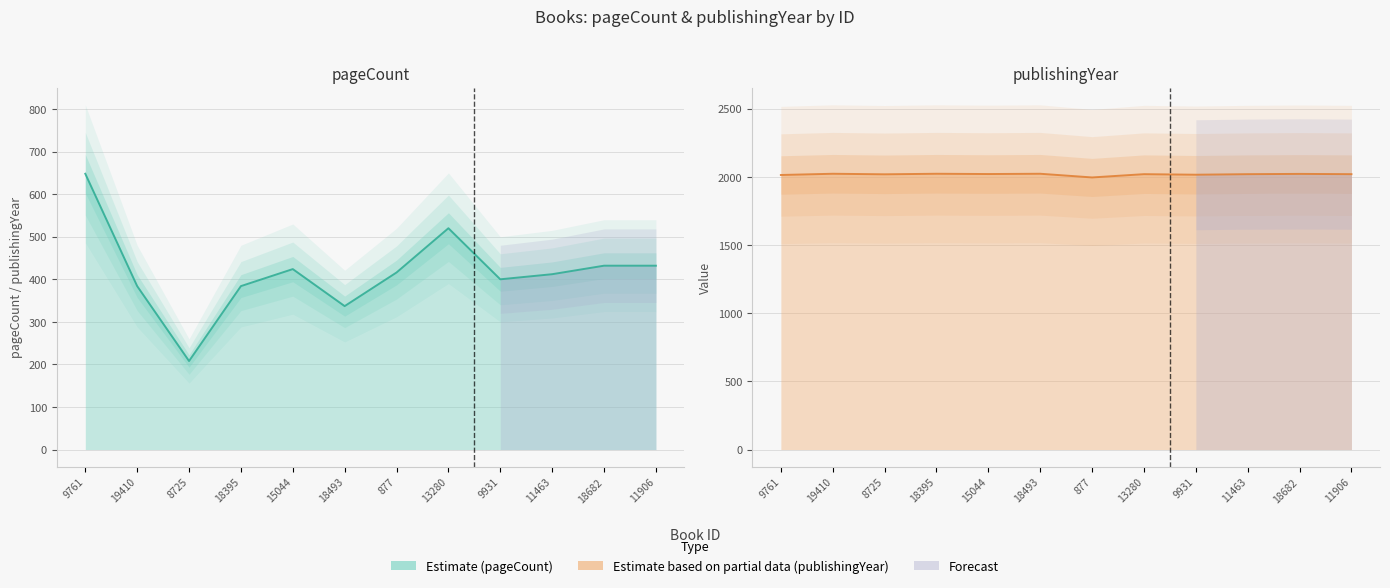

List the series in order of their overall mean, highest first.

publishingYear (line), pageCount (line)